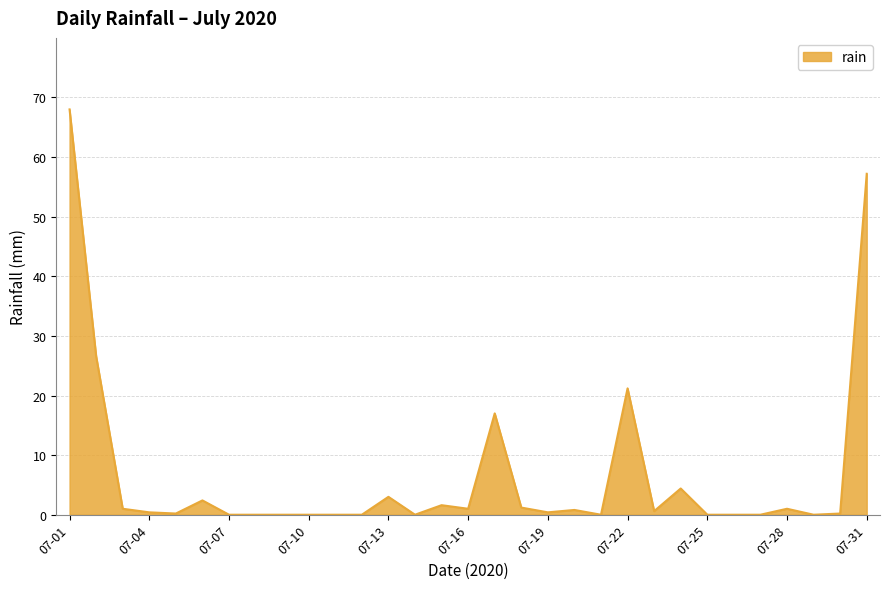

What is the difference between the maximum and minimum values?

68.0